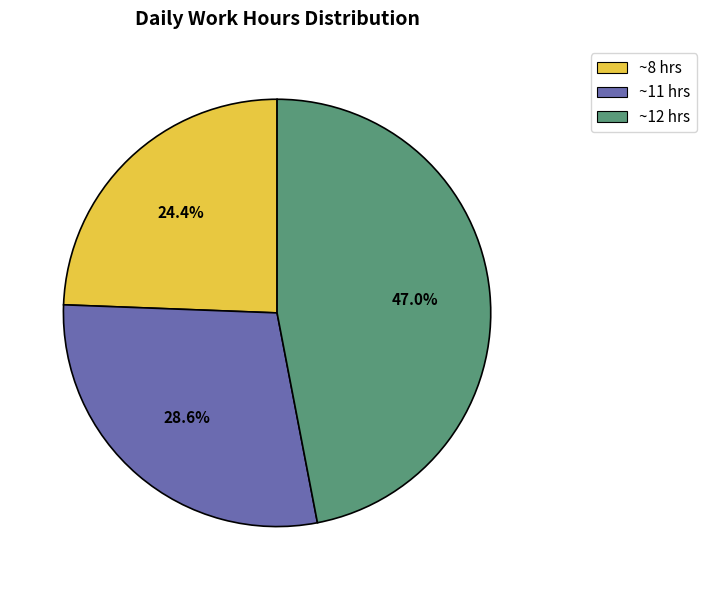

How many slices are in this pie chart?

3